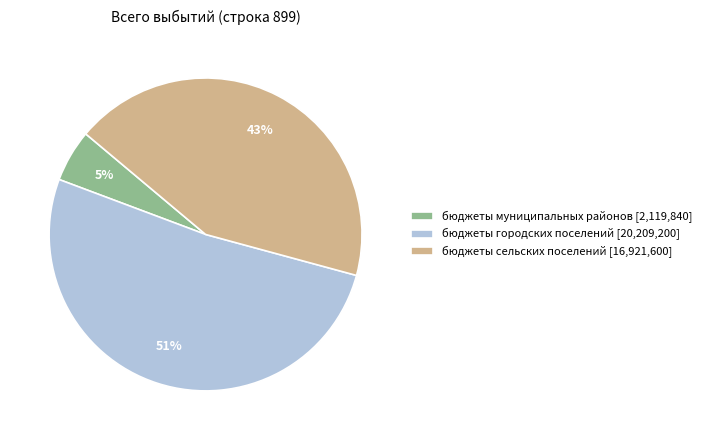

Rank the categories by value from highest to lowest.

бюджеты городских поселений, бюджеты сельских поселений, бюджеты муниципальных районов